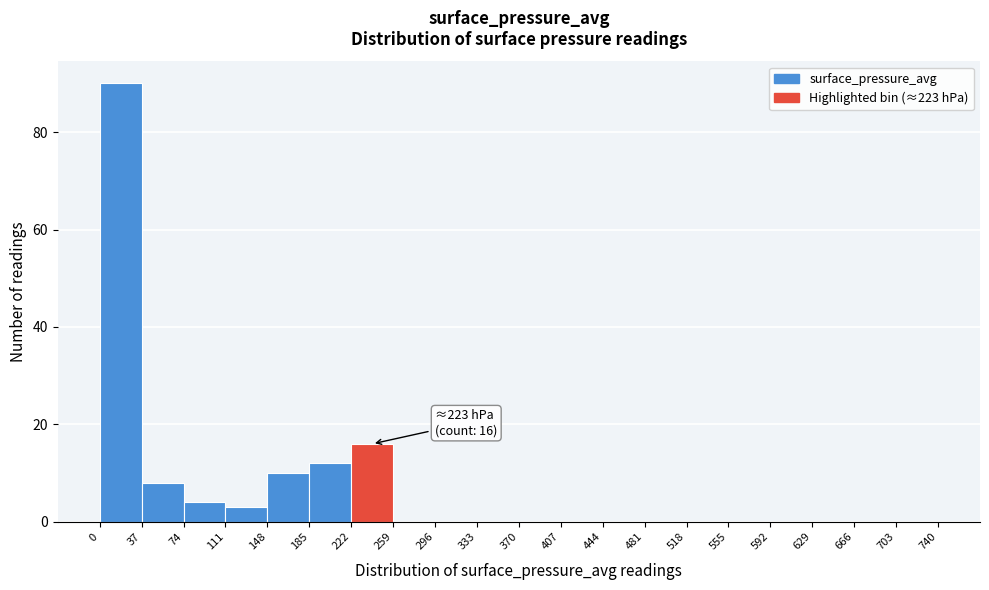

Which range on the x-axis has the tallest bar?

0 to 37